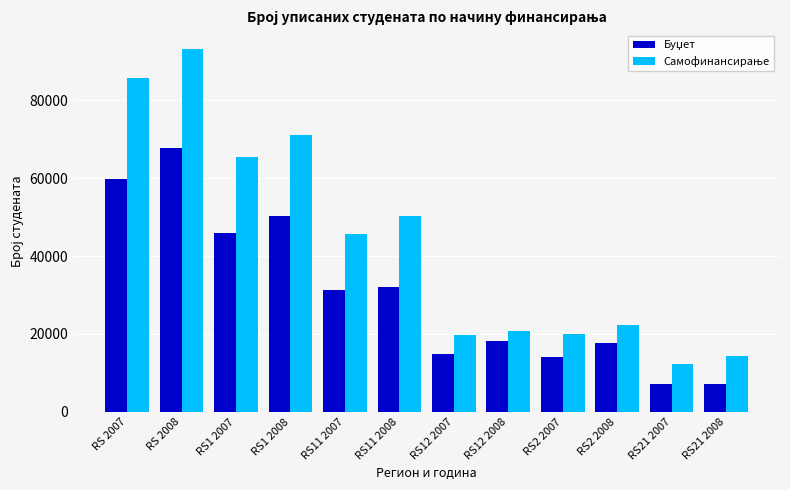

At how many categories does at least one series exceed 89058?

1